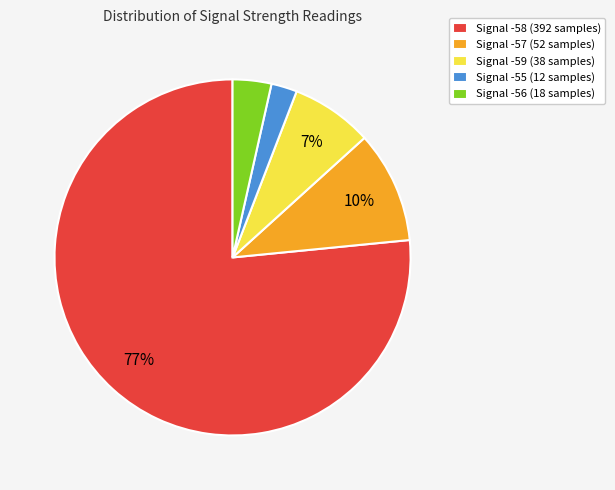

Combined, do Signal -55 (12 samples) and Signal -57 (52 samples) account for over 50%?

No